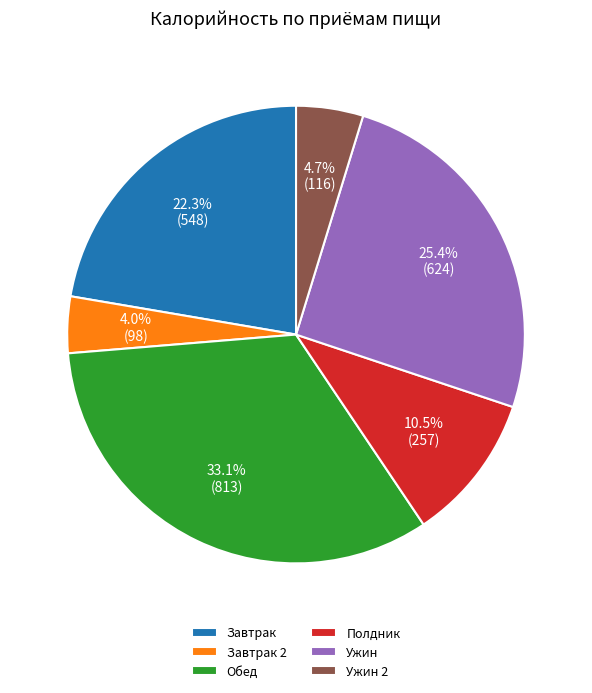

Rank the categories by value from lowest to highest.

Завтрак 2, Ужин 2, Полдник, Завтрак, Ужин, Обед